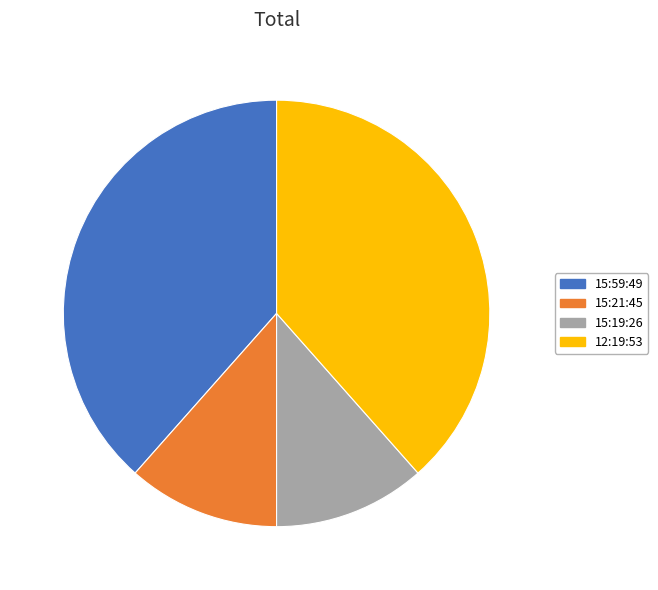

Is there any slice that represents more than half of the pie?

No